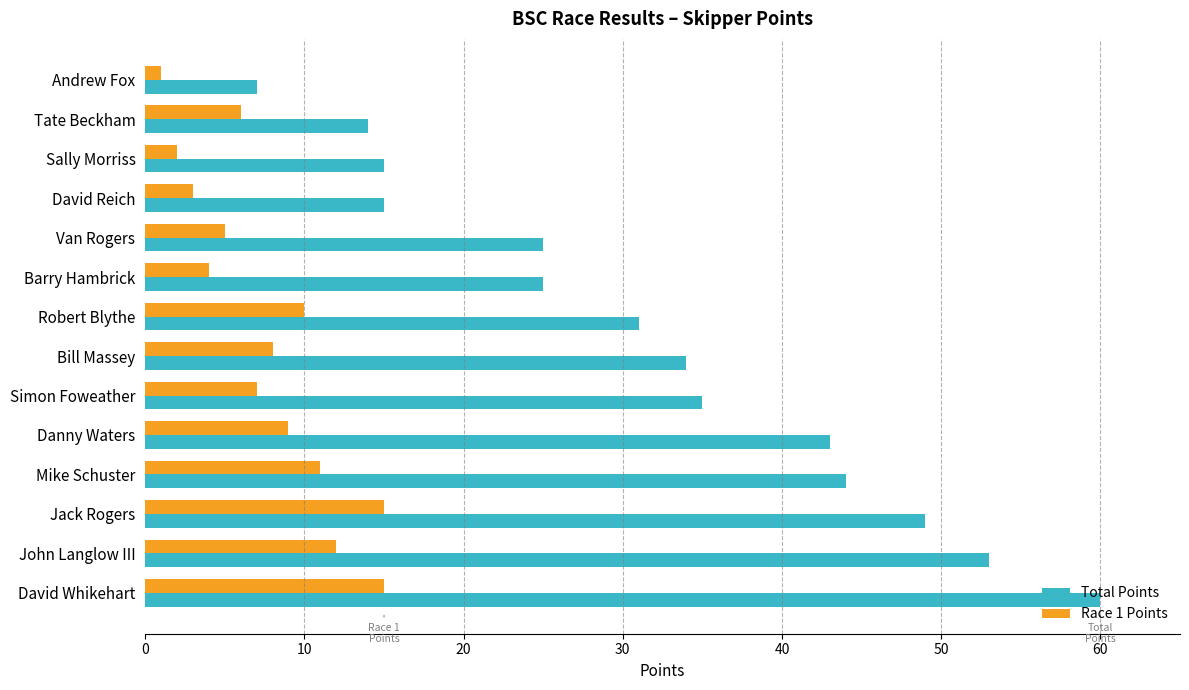

True or false: Race 1 Points has a value of 18 at Mike Schuster.

False